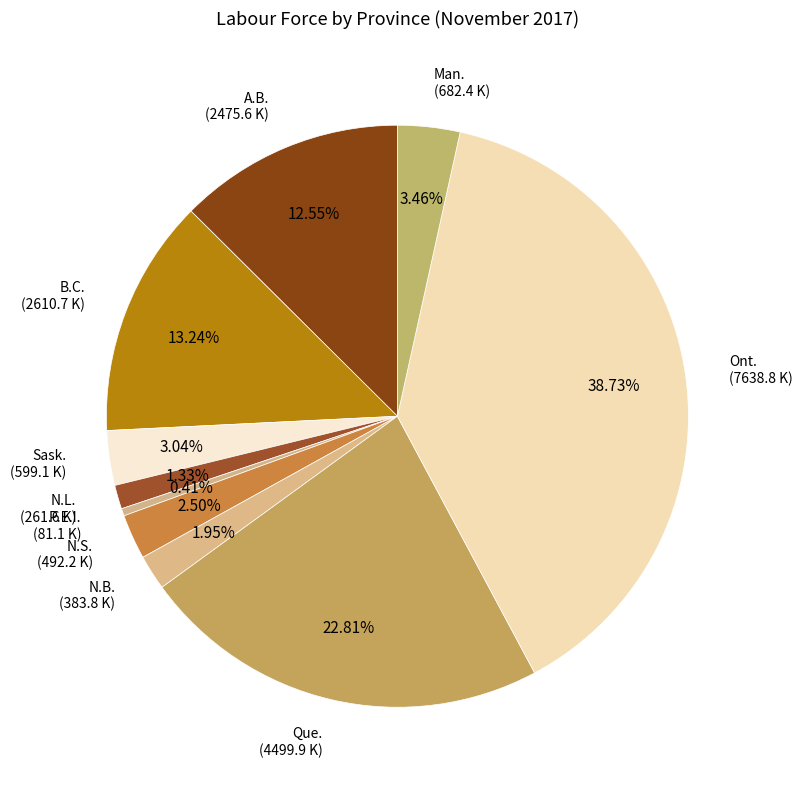

Which has a higher value, Ont. or B.C.?

Ont.